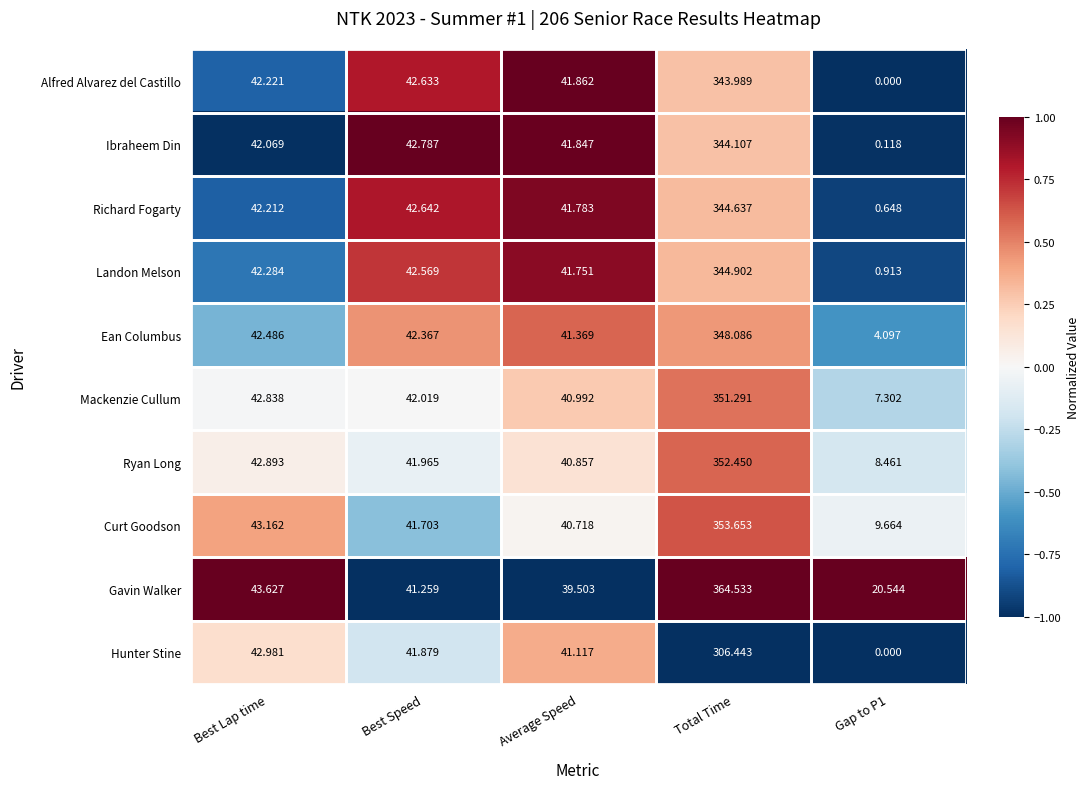

Count the number of categories in the chart.

5